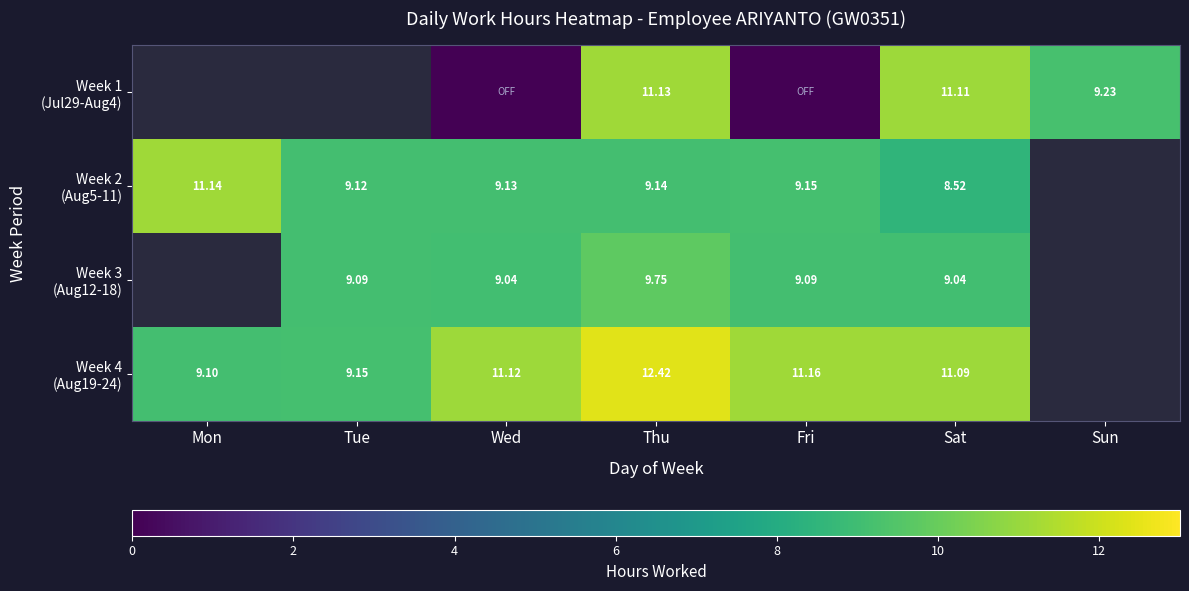

Rank the categories by Week 1 (Jul29-Aug4) value from lowest to highest.

Fri, Mon, Tue, Wed, Sun, Sat, Thu